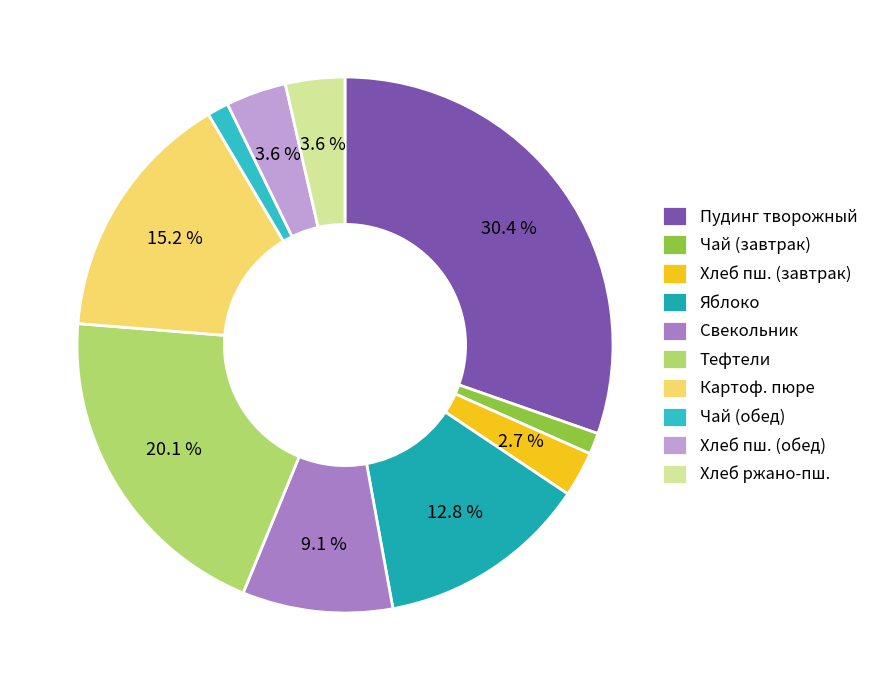

Is there any slice that represents more than half of the pie?

No